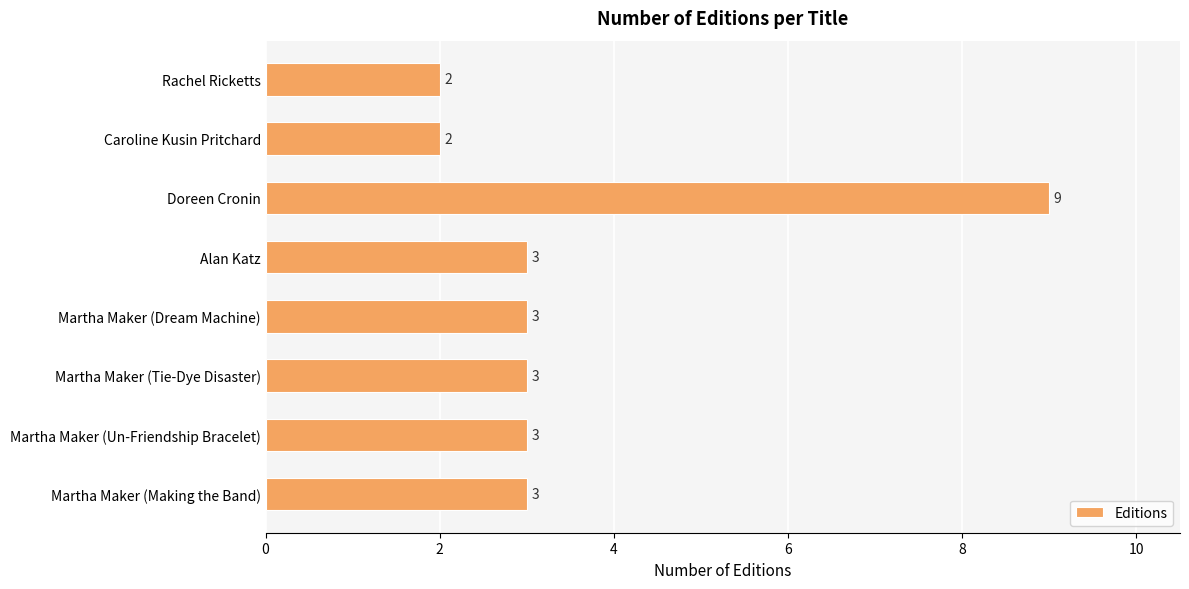

How many bars are there in total?

8